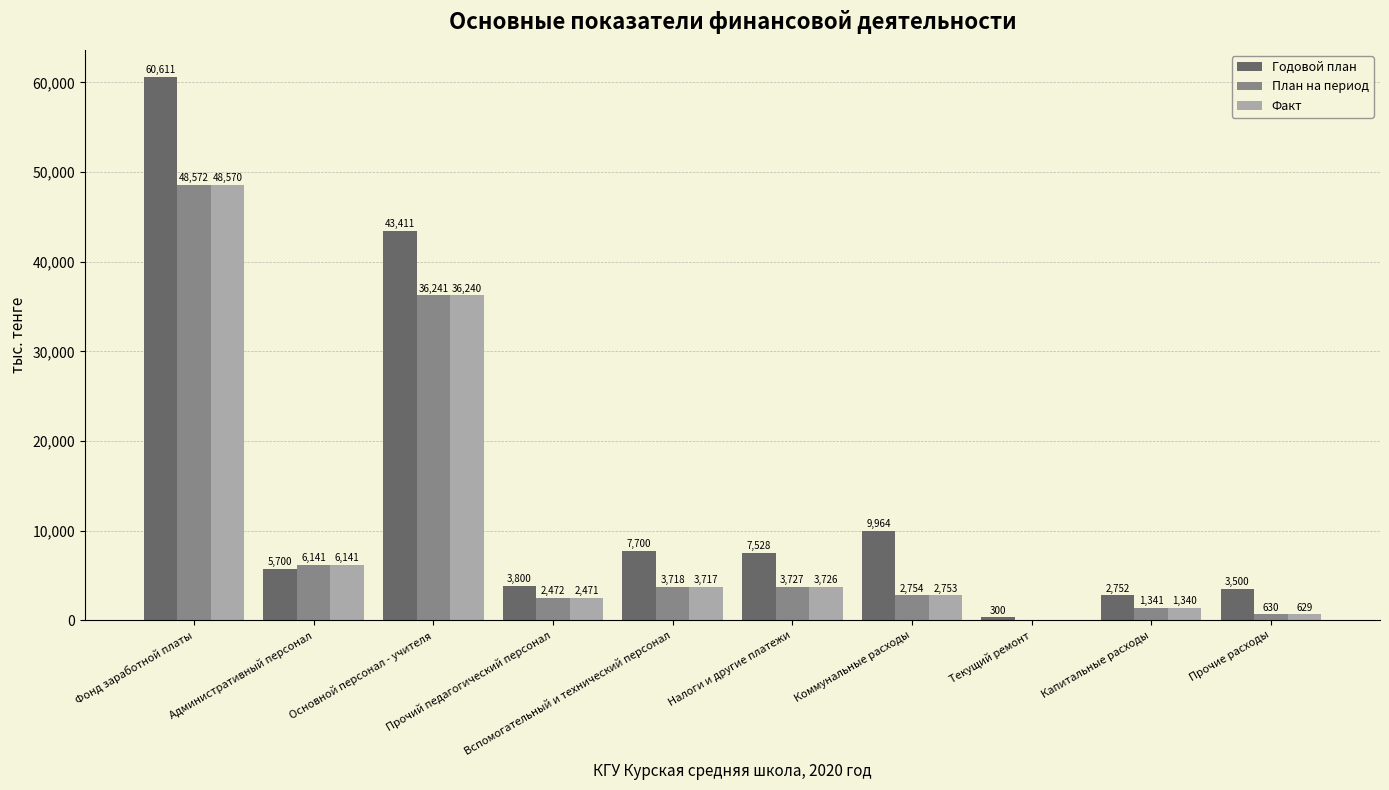

Which series has the largest total across all categories?

Годовой план